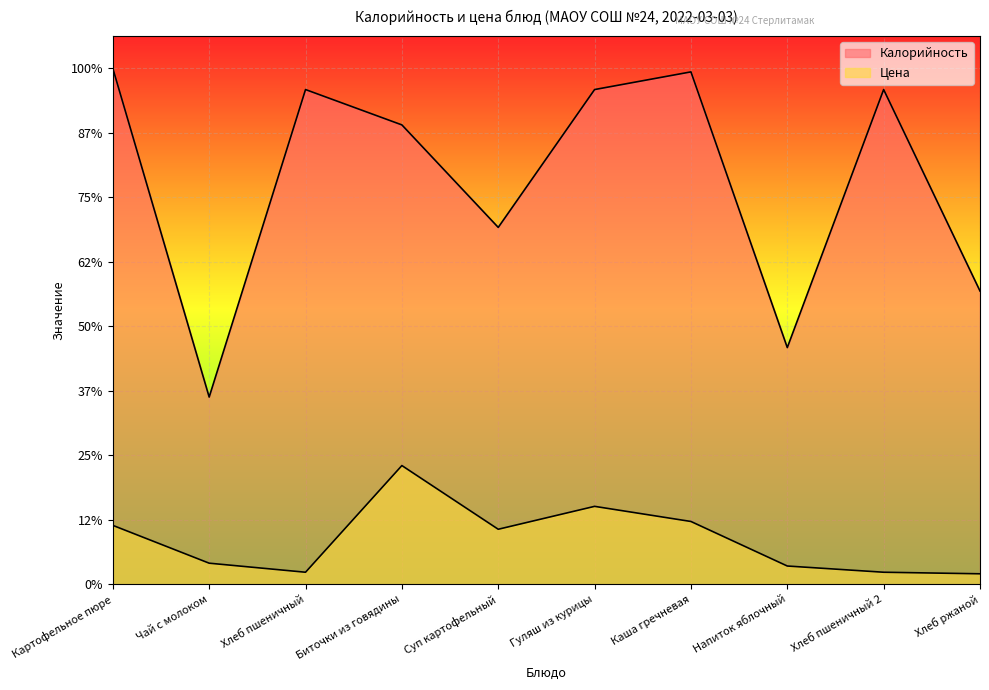

What are all the series names shown in the legend?

Калорийность, Цена